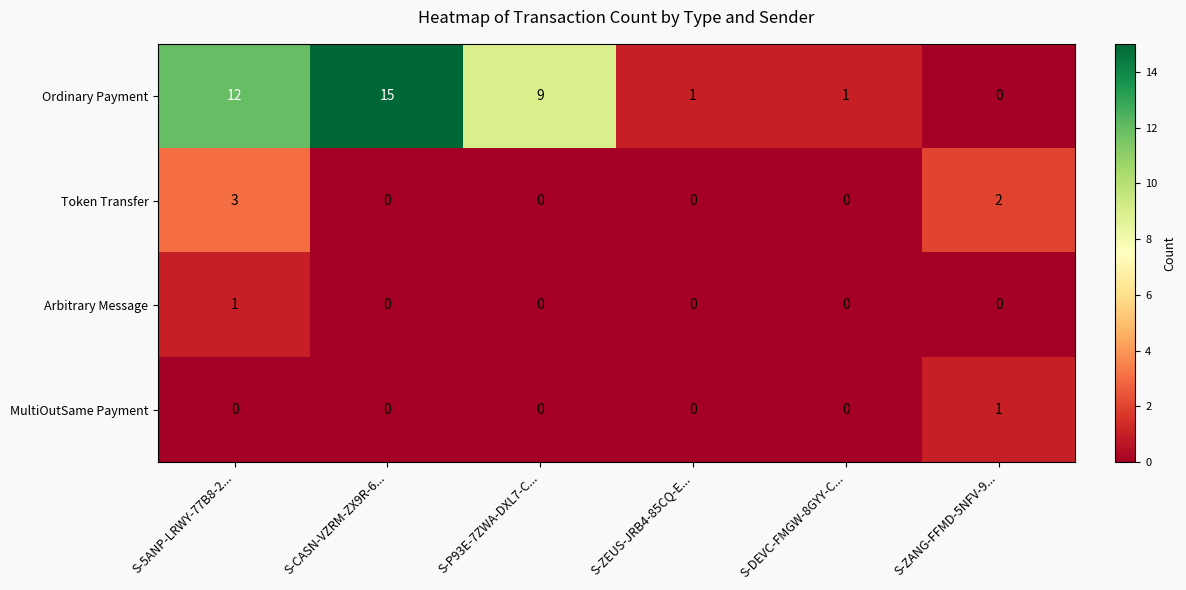

What is the highest value of the Ordinary Payment series?

15